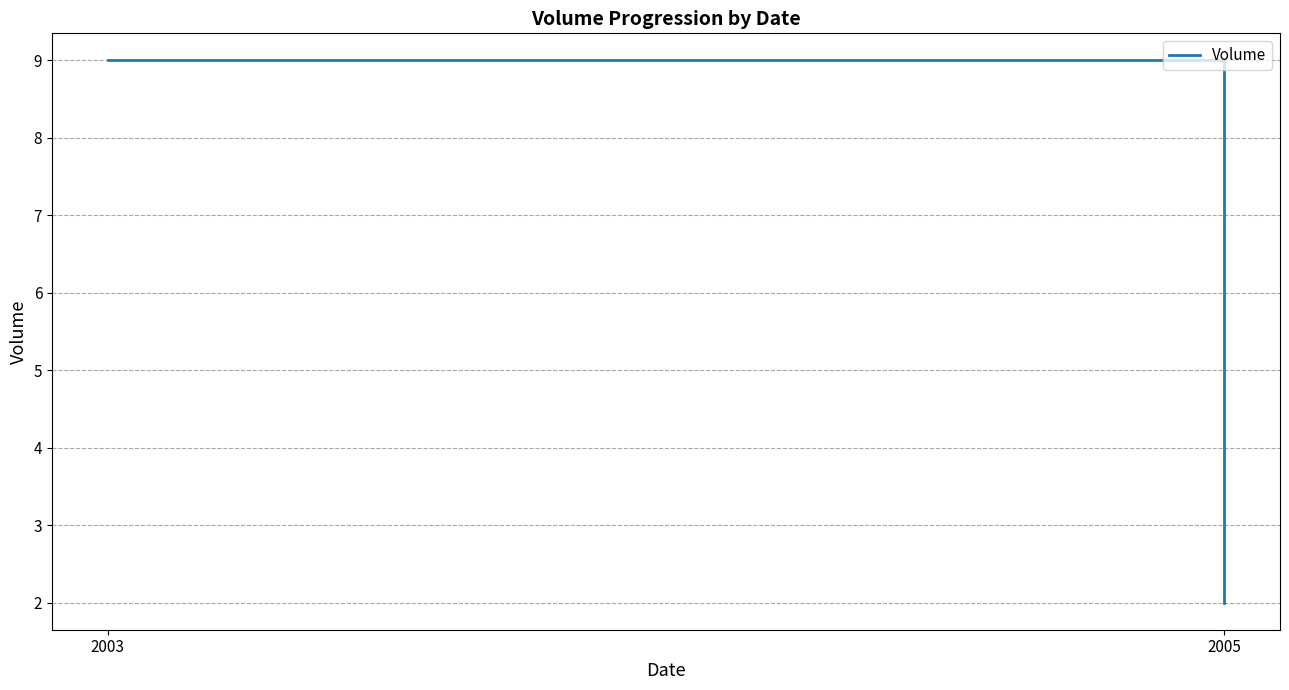

List the labels in order of value, smallest first.

2005, 2003